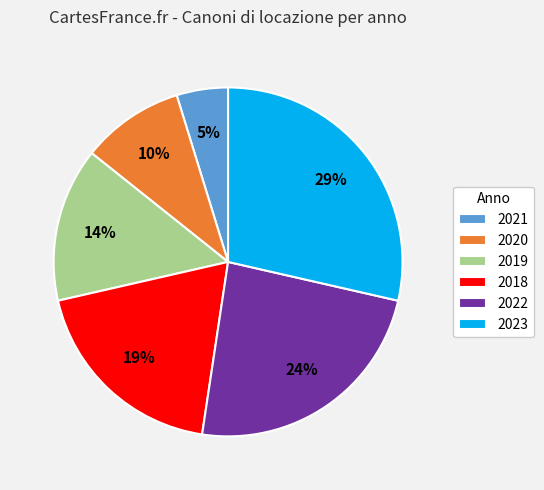

Count the number of slices in the pie.

6